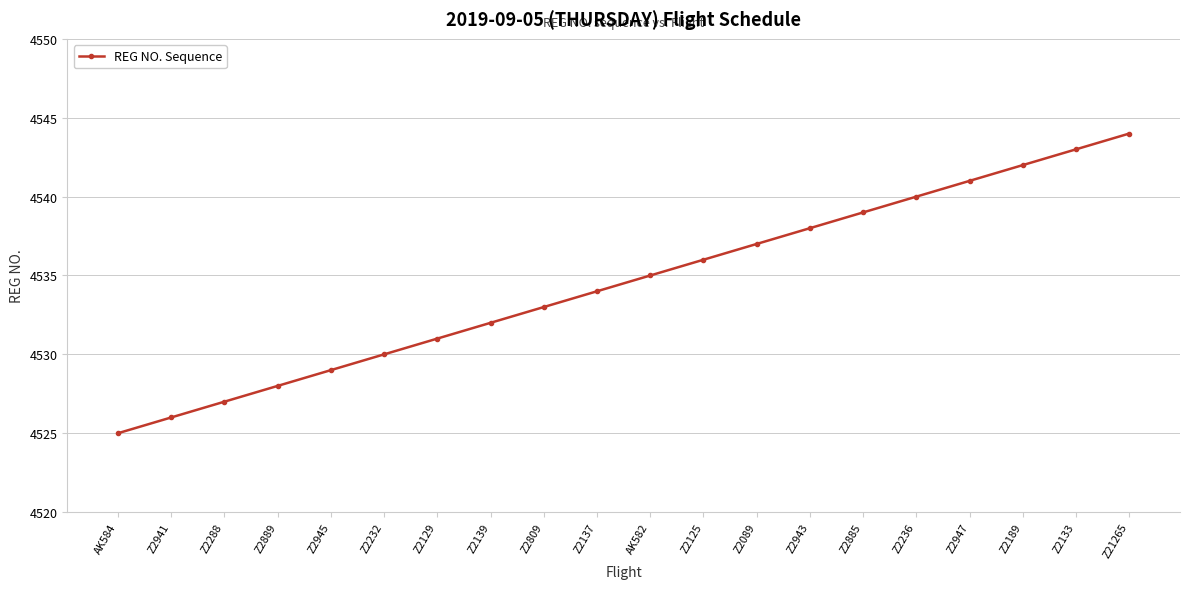

Reading left to right, list all the values displayed in this chart.

4525	4526	4527	4528	4529	4530	4531	4532	4533	4534	4535	4536	4537	4538	4539	4540	4541	4542	4543	4544